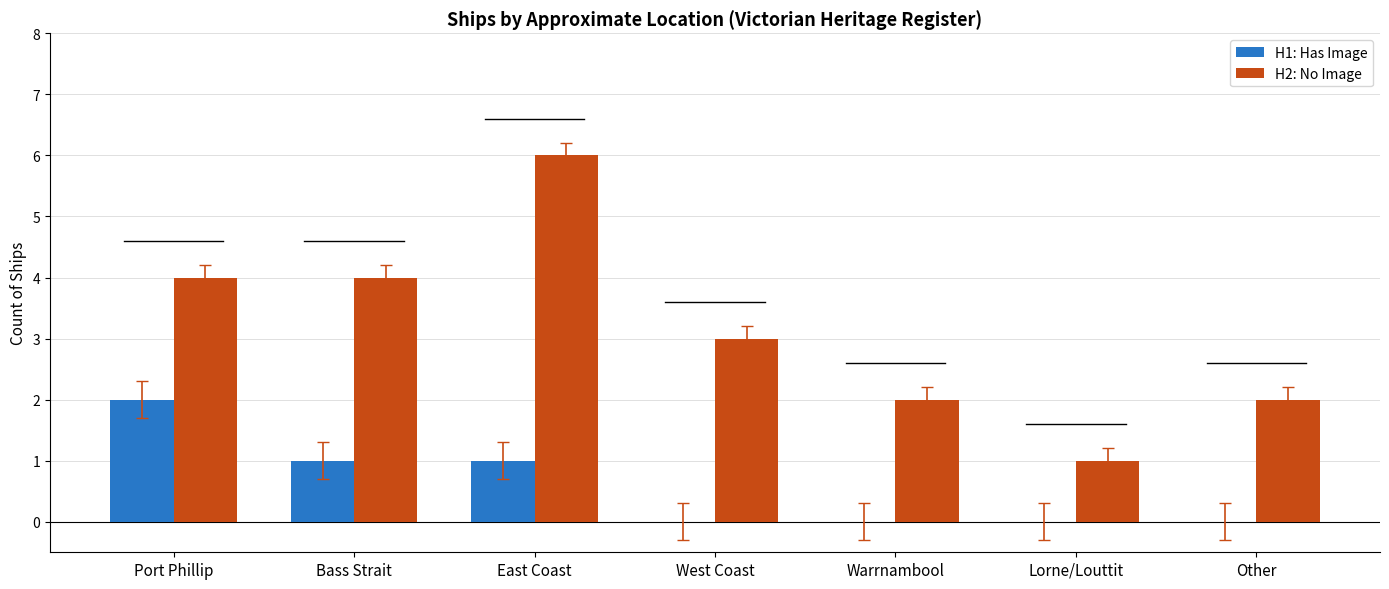

At which label does H2: No Image reach its peak?

East Coast